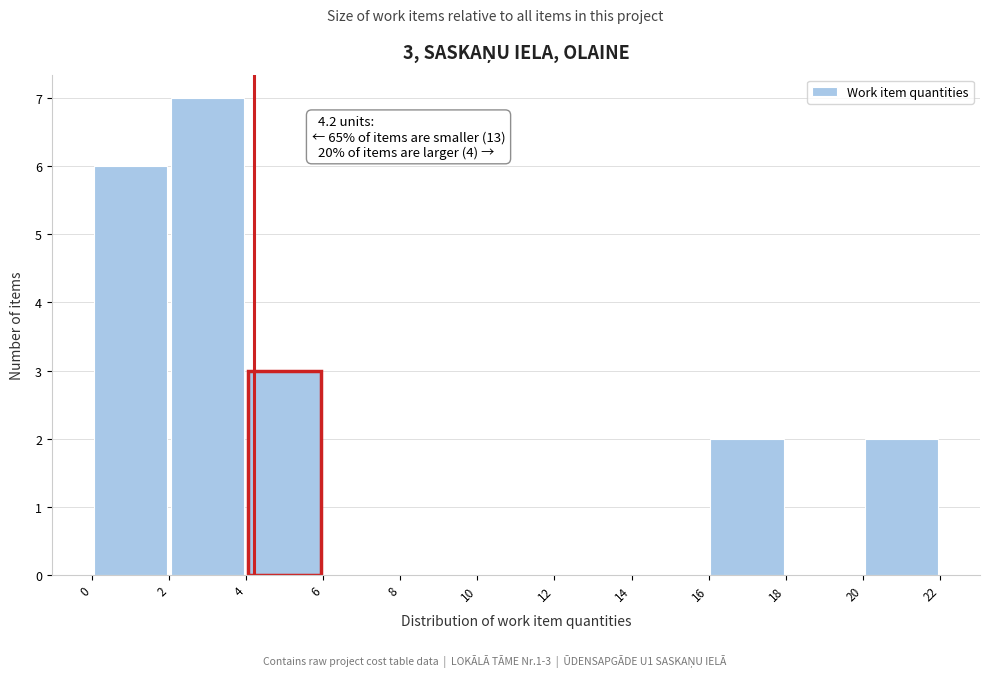

Which range on the x-axis has the tallest bar?

2 to 4